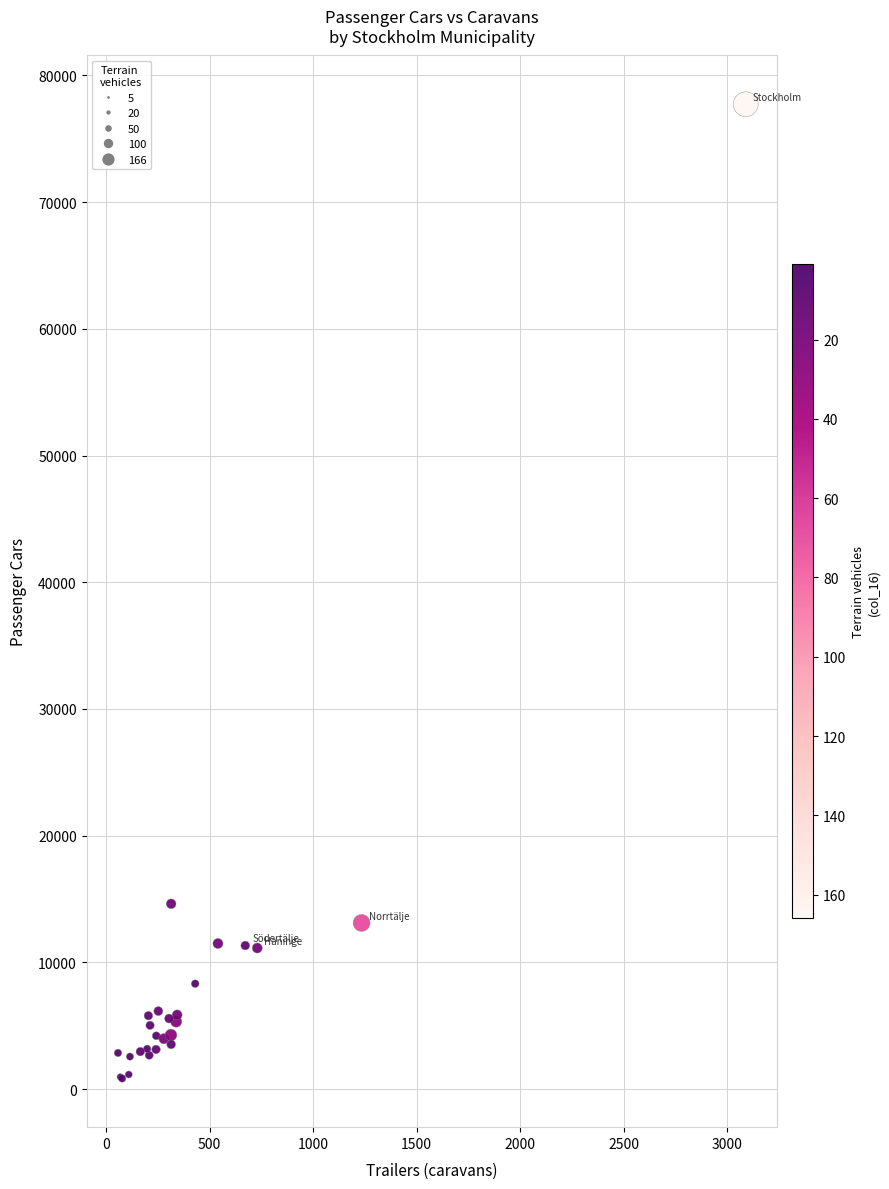

What Y value in the scatter plot is closest to 39284?

14623